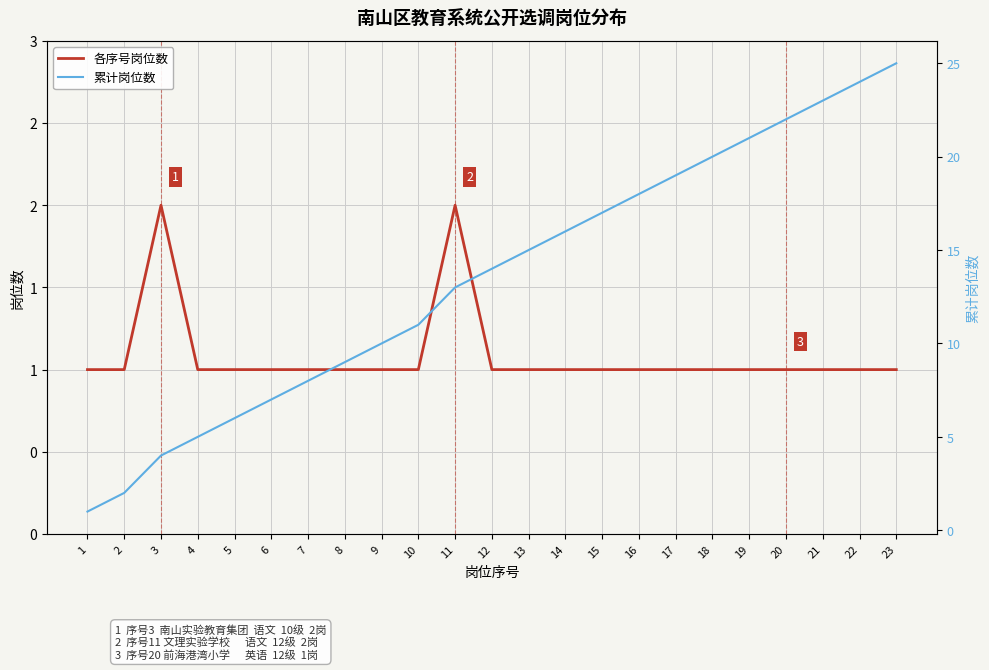

True or false: 累计岗位数 and 各序号岗位数 intersect in this chart.

False